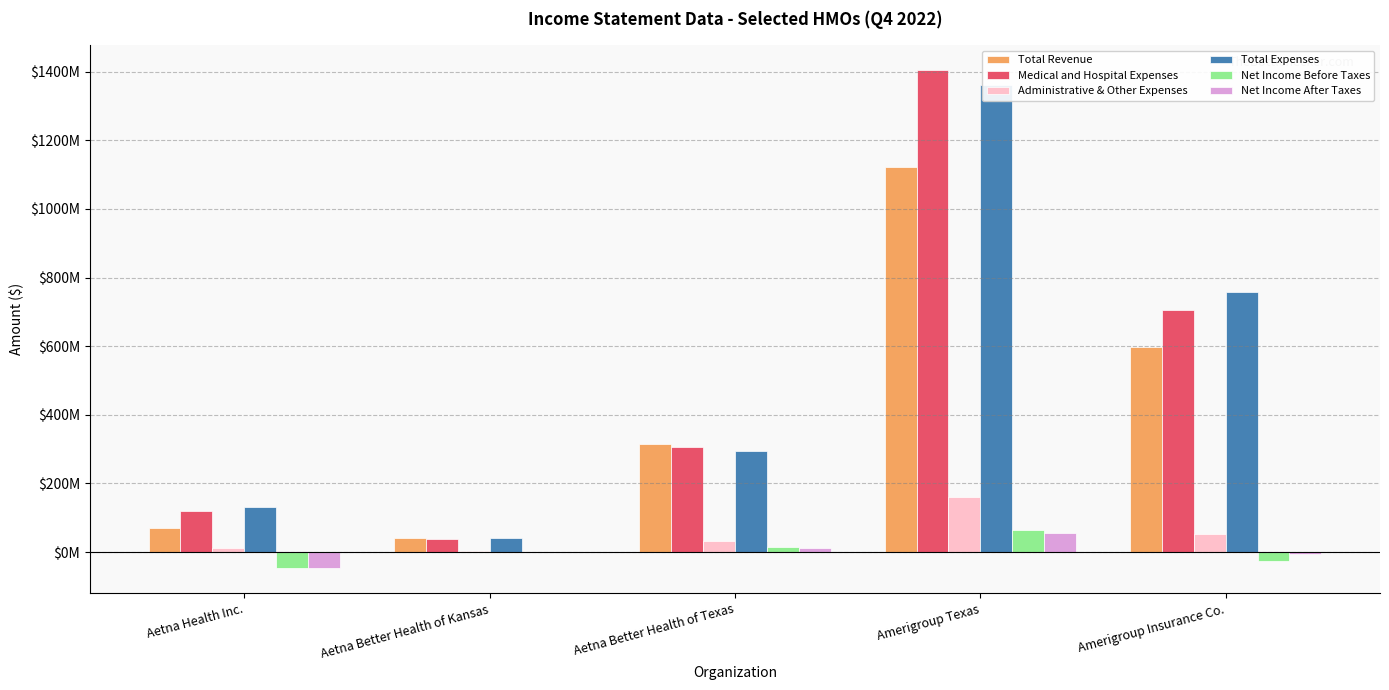

Which has a higher value, Amerigroup Insurance Co. or Aetna Better Health of Texas?

Amerigroup Insurance Co.